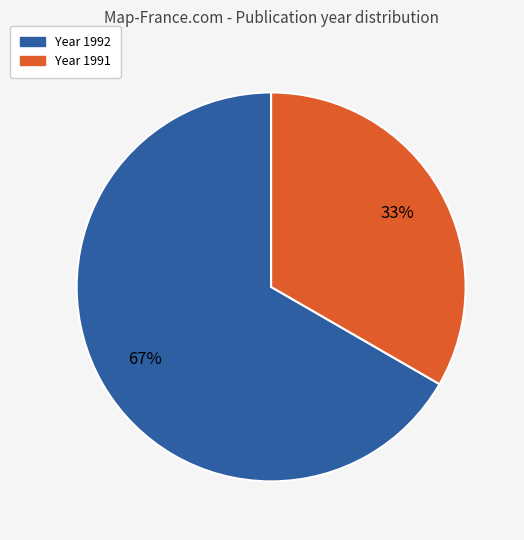

Is there any slice that represents more than half of the pie?

Yes